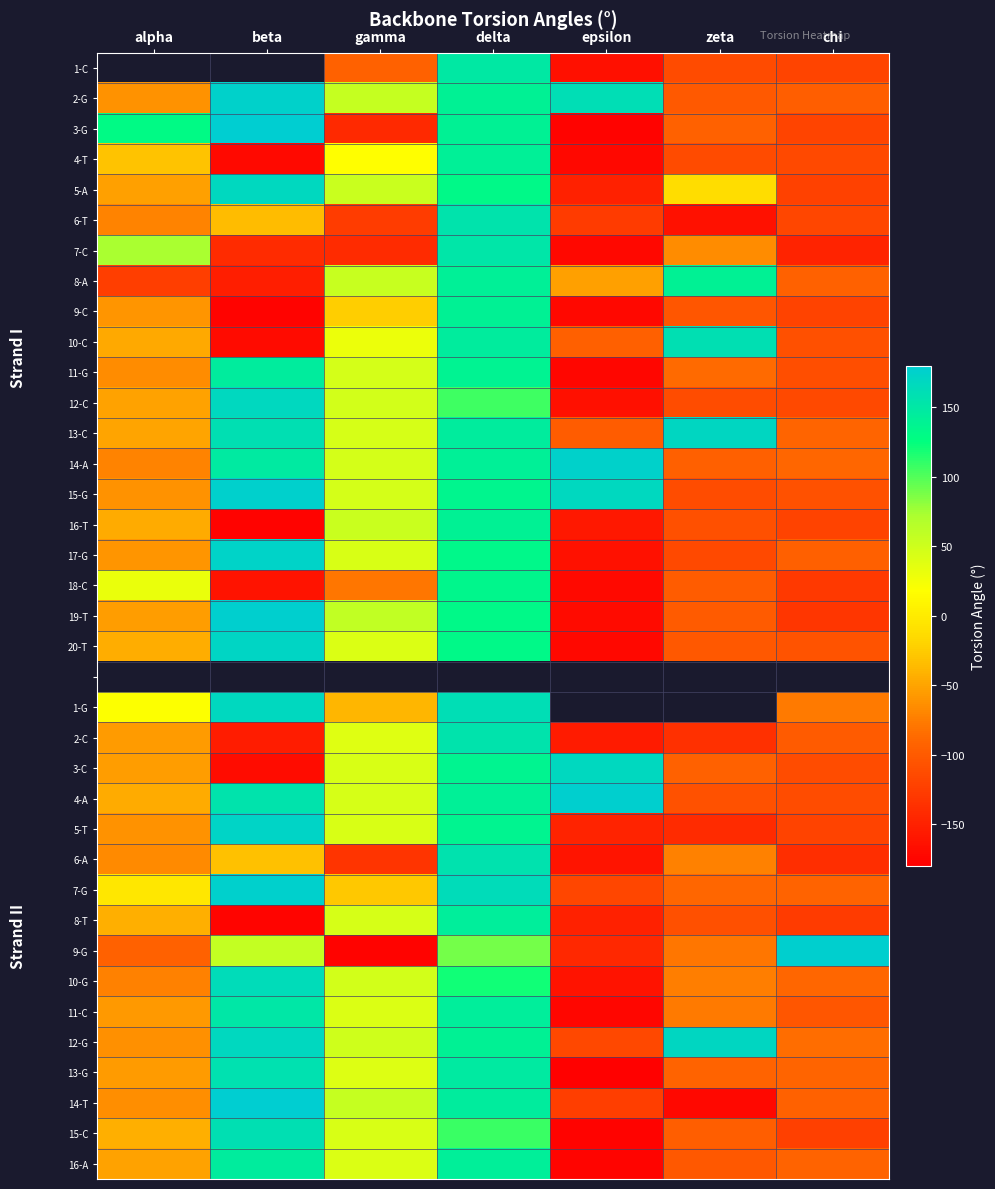

Where is 10-G nearest to the value 0?

gamma